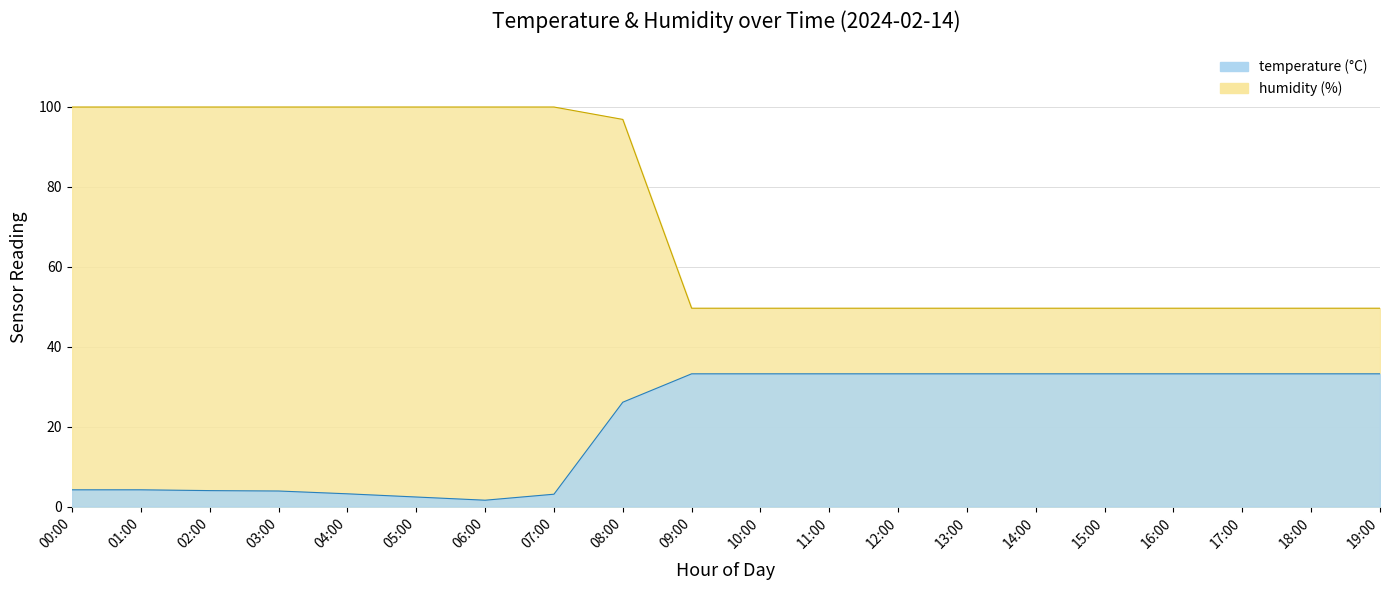

Which series has the largest range (max minus min)?

humidity